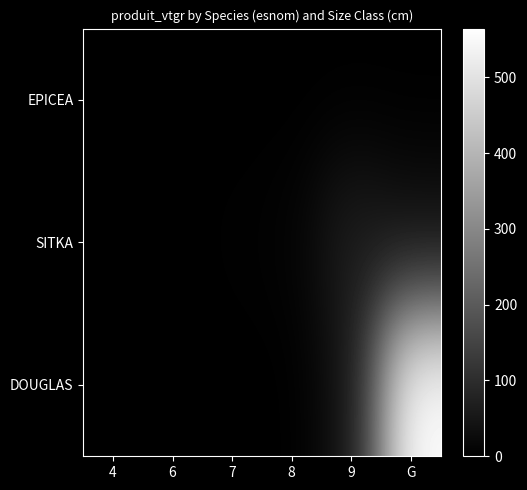

Rank the series by their average value, from highest to lowest.

DOUGLAS, SITKA, EPICEA